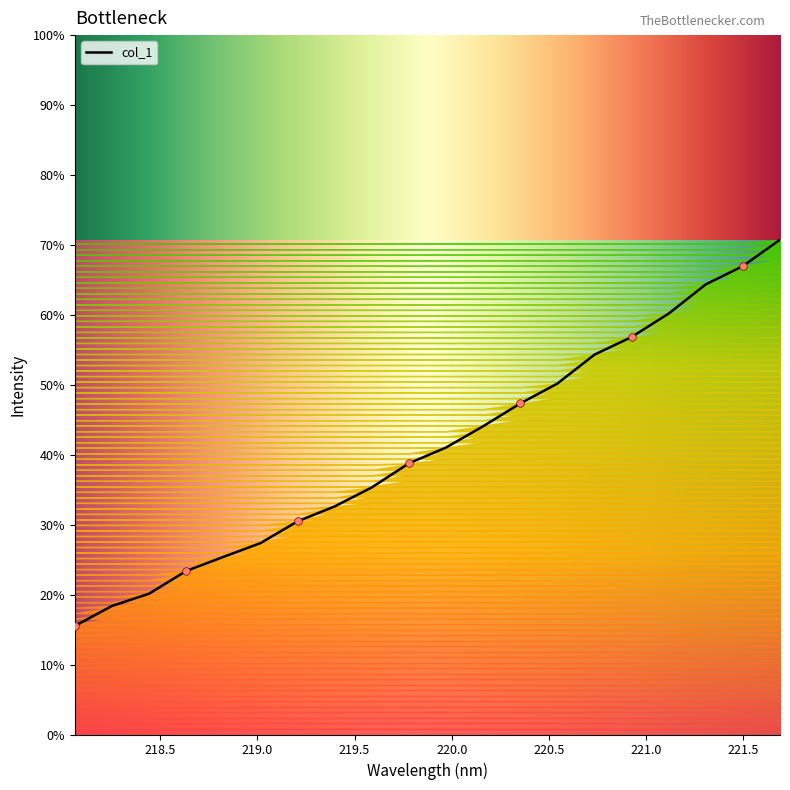

Does the chart have visible grid lines?

No